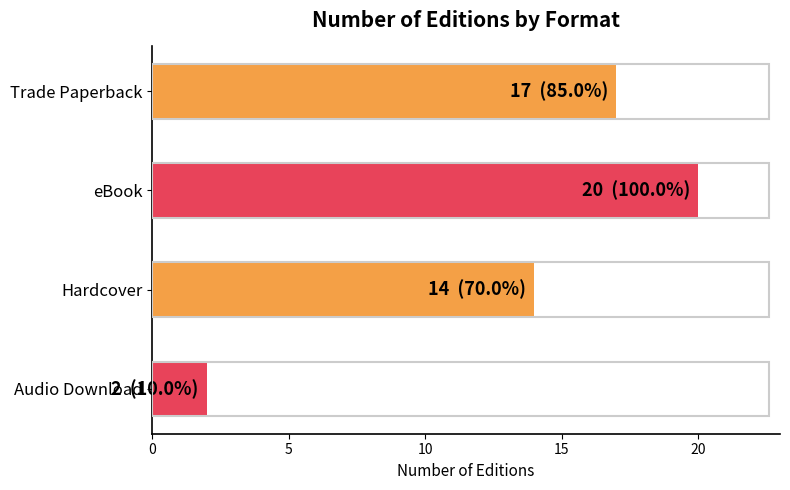

What is the minimum value shown in the chart?

2